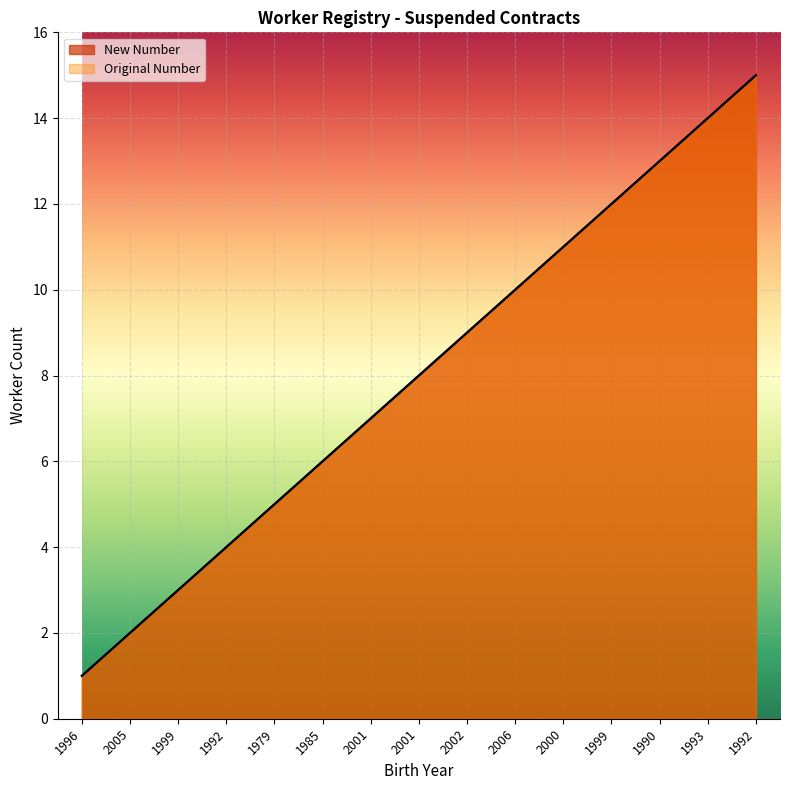

Does the chart display data point markers on the line(s)?

No